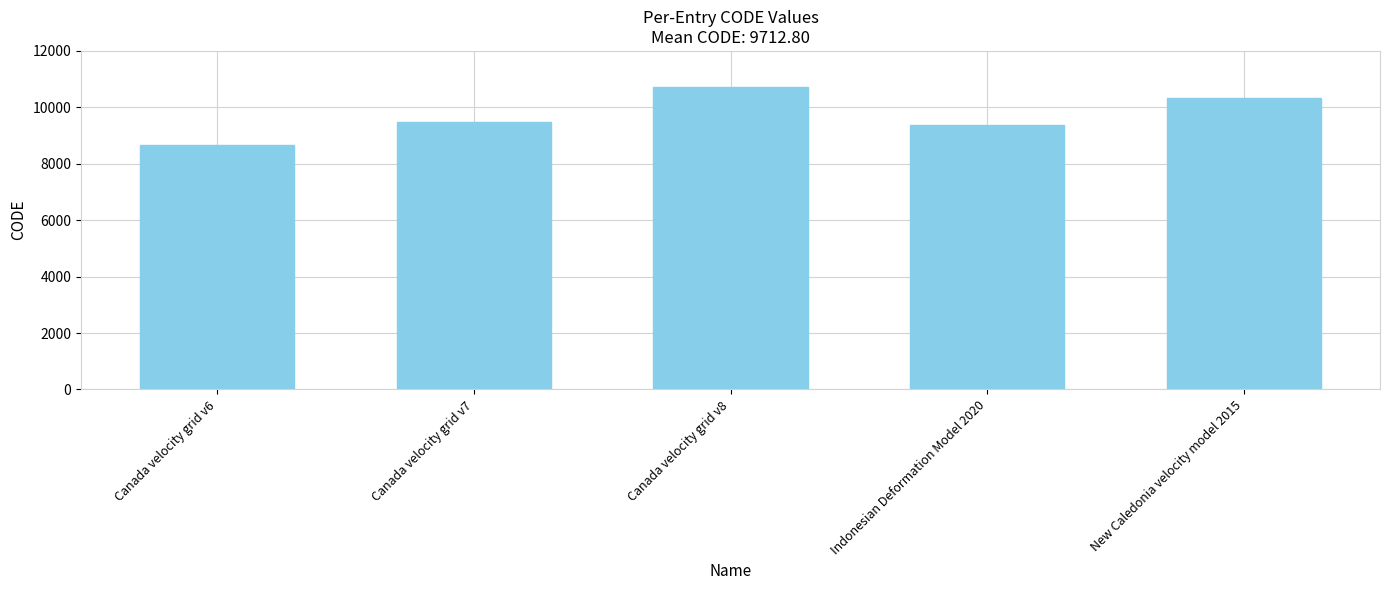

What is the difference between the maximum and second lowest values?

1332